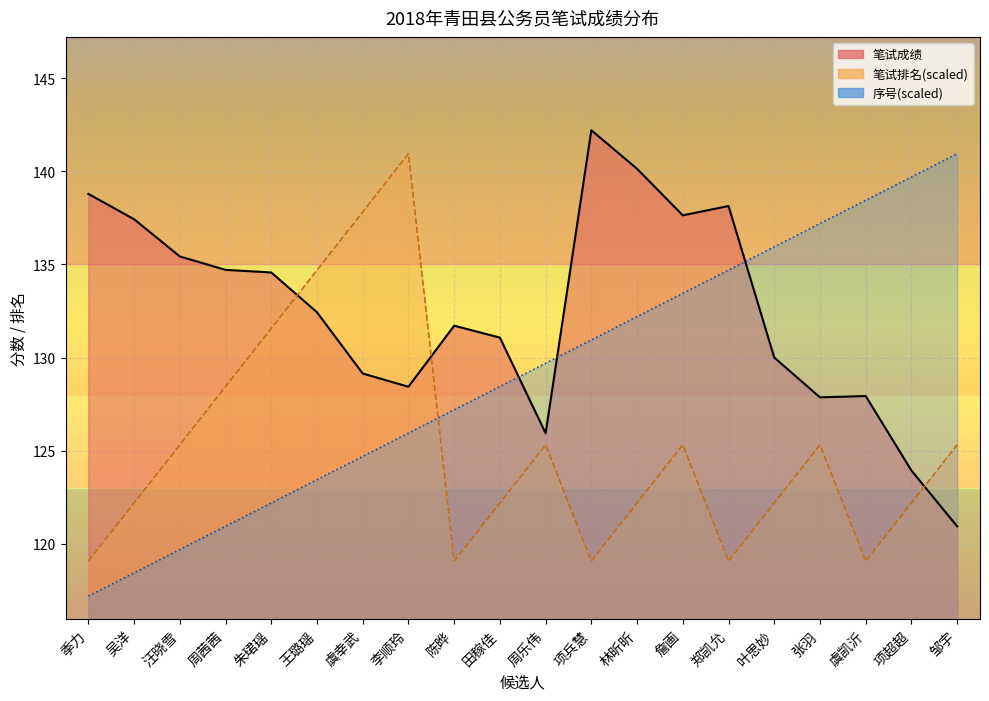

True or false: 笔试排名 has a value of 177.0 at 叶思妙.

False